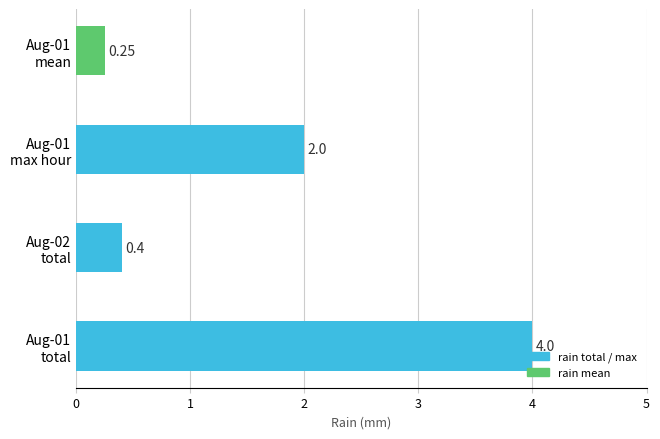

Rank the categories by value from lowest to highest.

Aug-01
mean, Aug-02
total, Aug-01
max hour, Aug-01
total